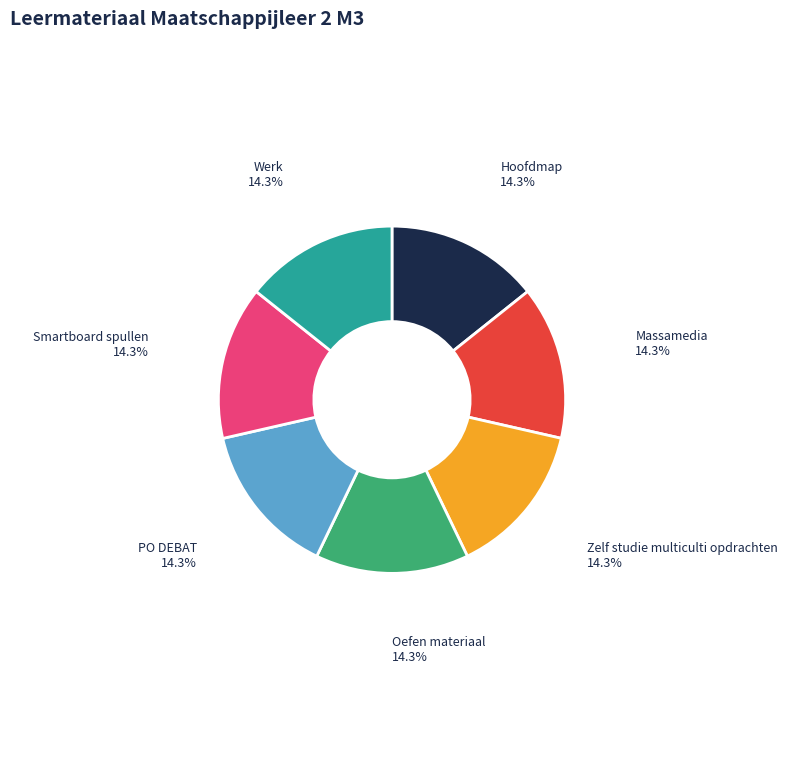

How many segments does this pie chart have?

7